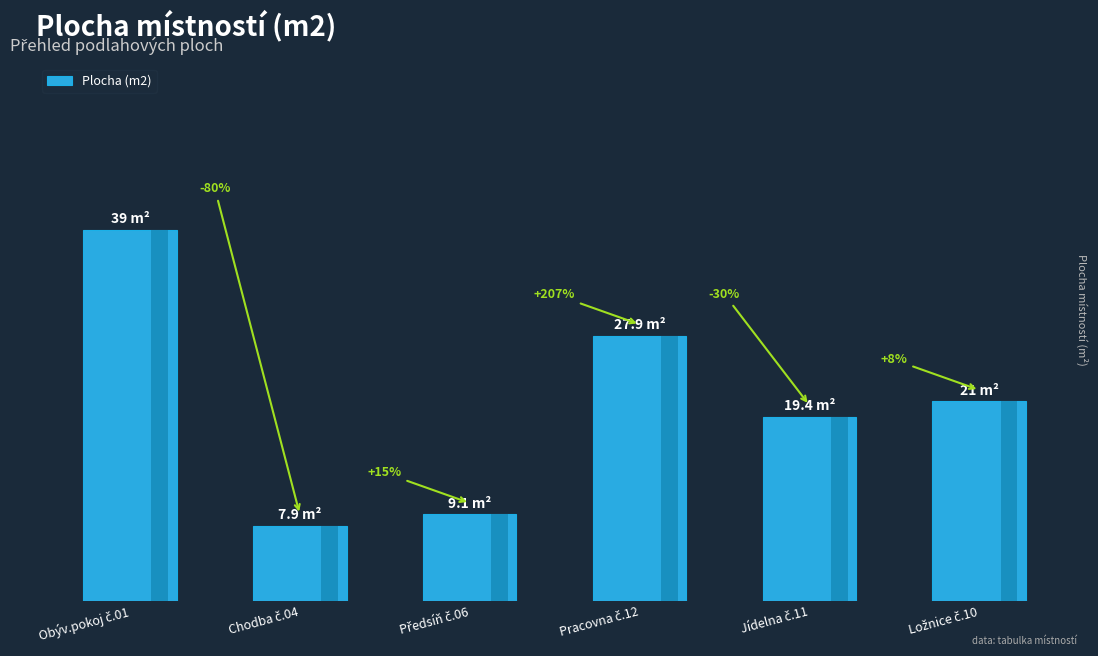

True or false: the data shows 14.2 at Chodba č.04.

False